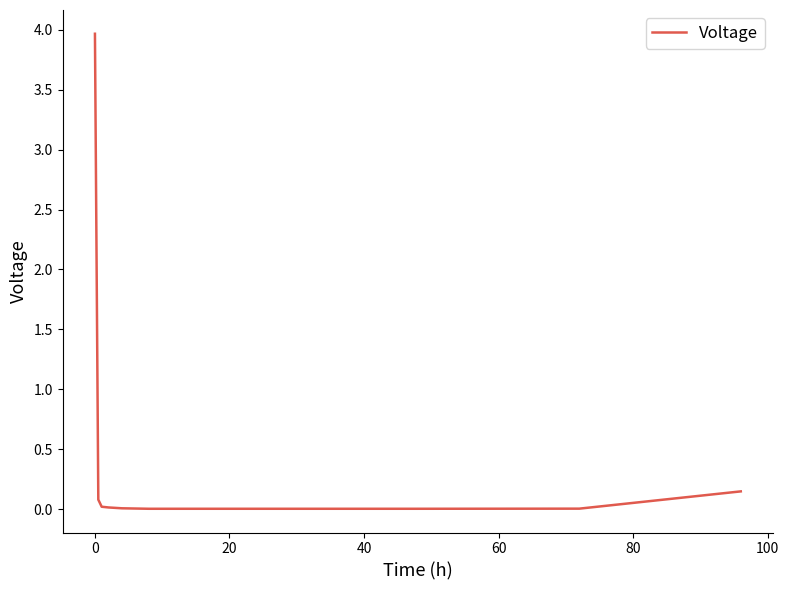

What is the maximum value shown in the chart?

4.0